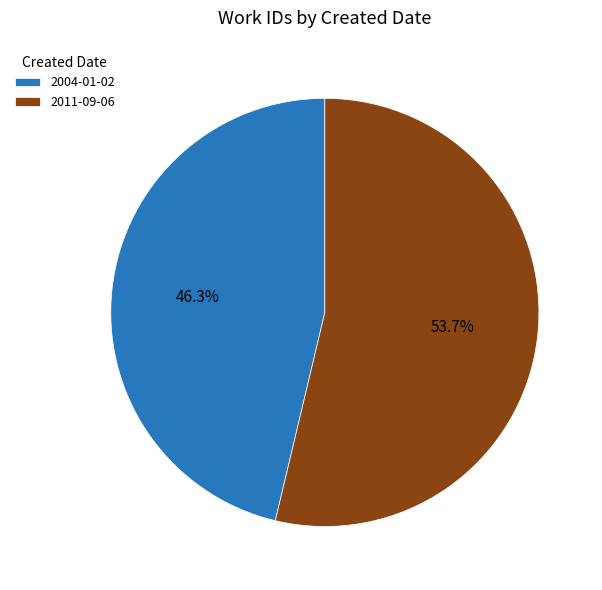

How many slices are in this pie chart?

2